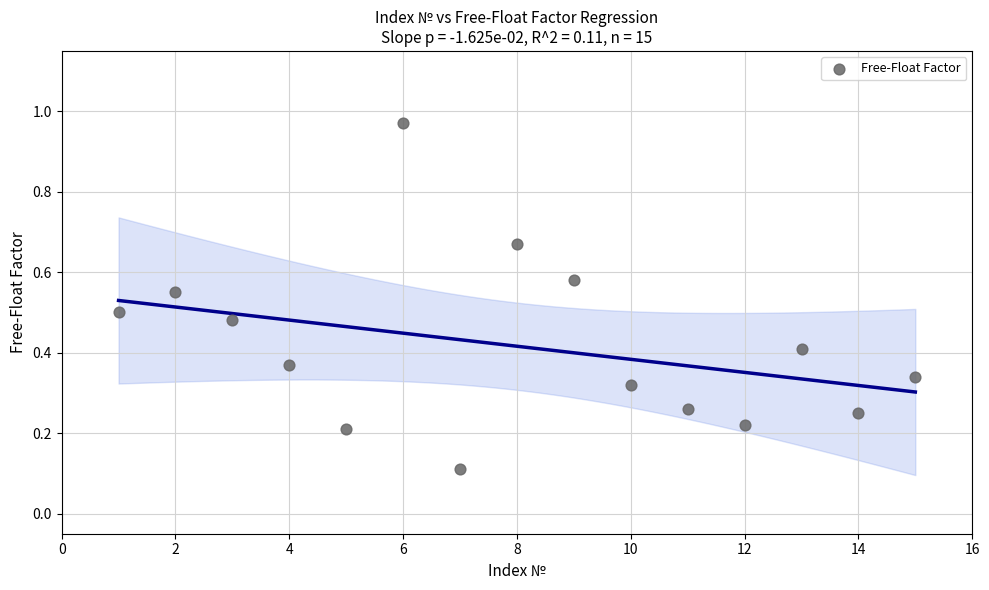

What is the range of Y values (max minus min)?

0.9